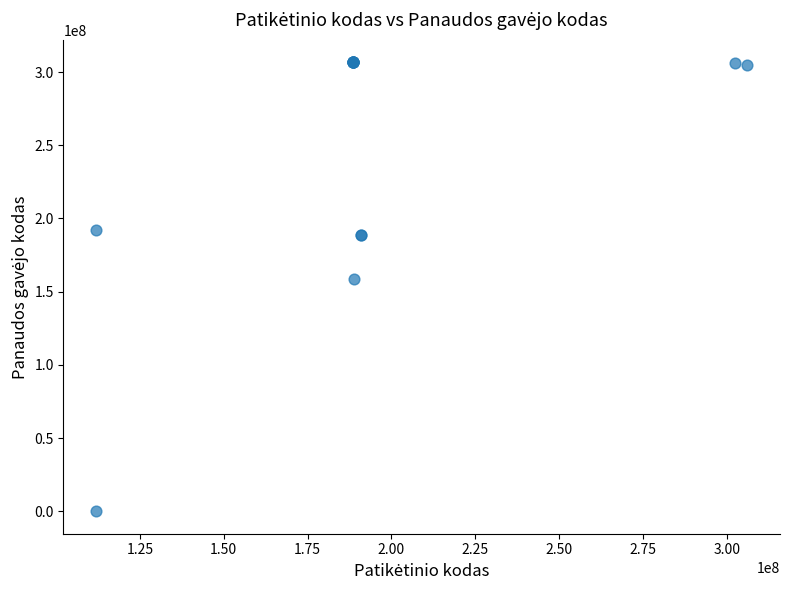

What Y value in the scatter plot is closest to 153338888?

158976234